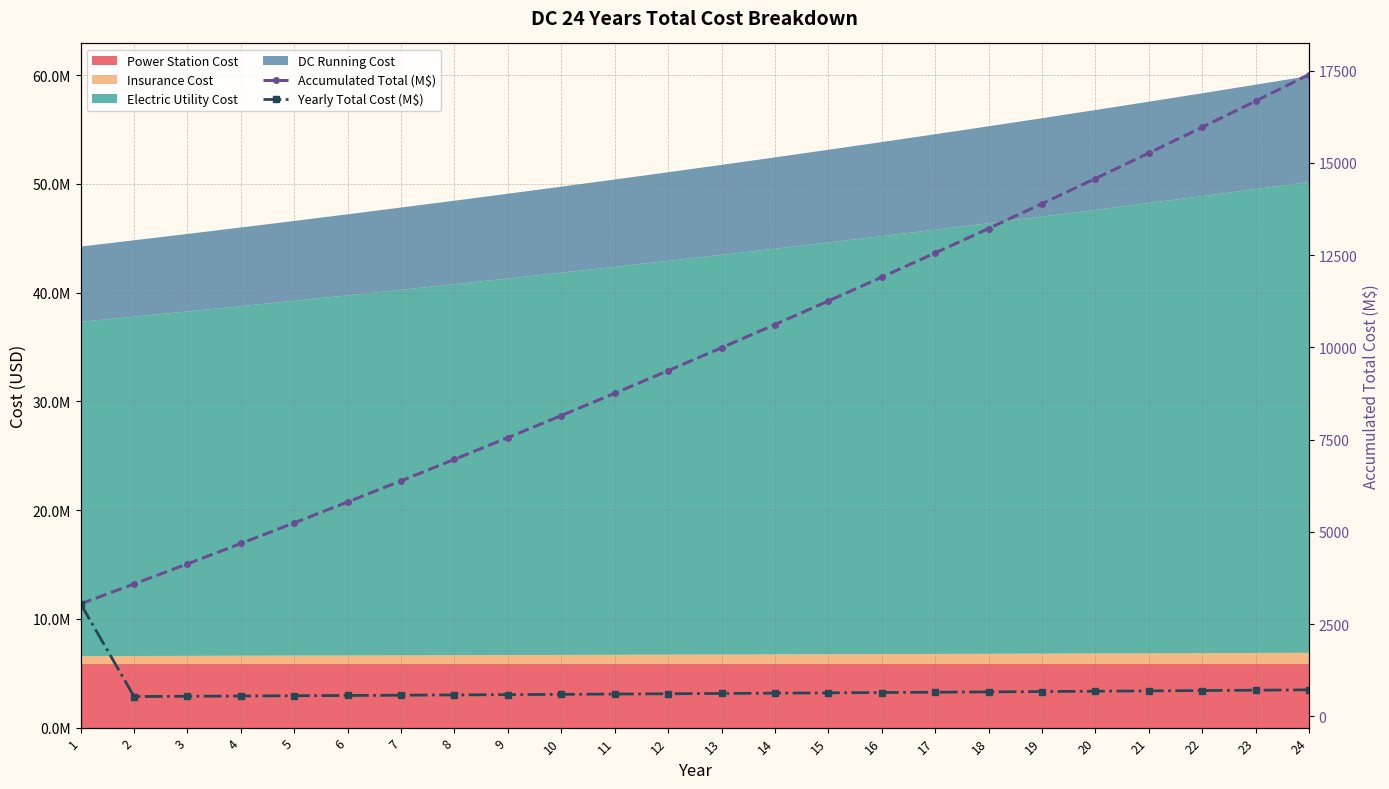

True or false: Yearly Total Cost (M$) and Accumulated Total (M$) intersect in this chart.

False